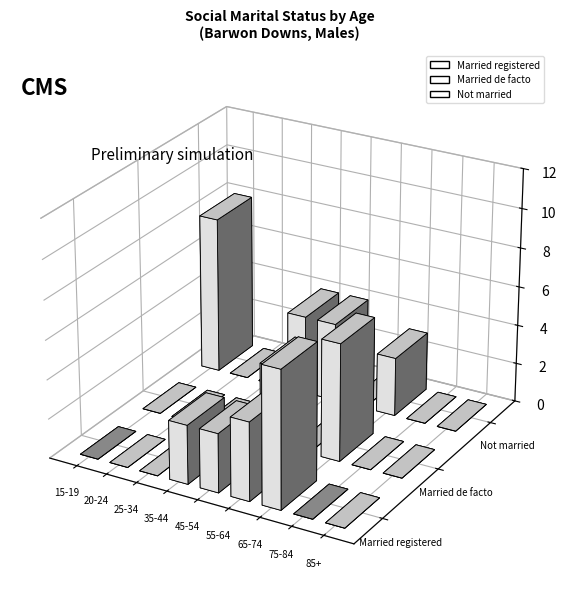

Are the bars horizontal?

No